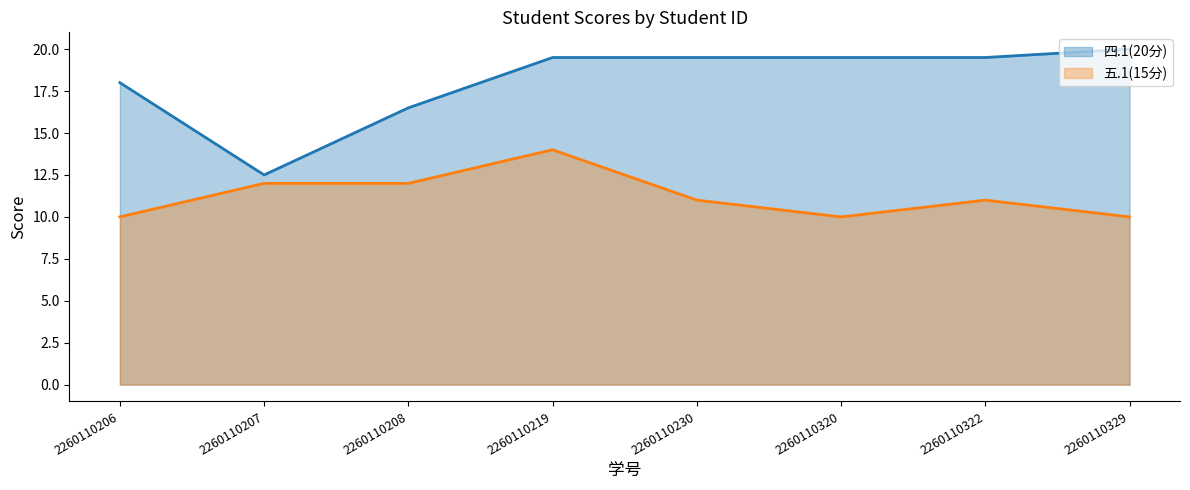

True or false: 四.1(20分) (line) has more than 0 points higher than both neighbors.

False